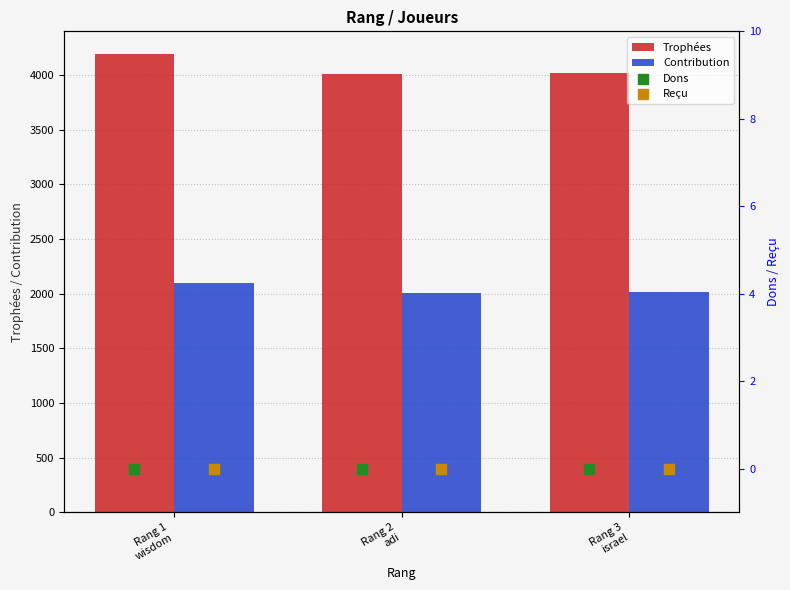

What is the minimum value for Trophées?

4013